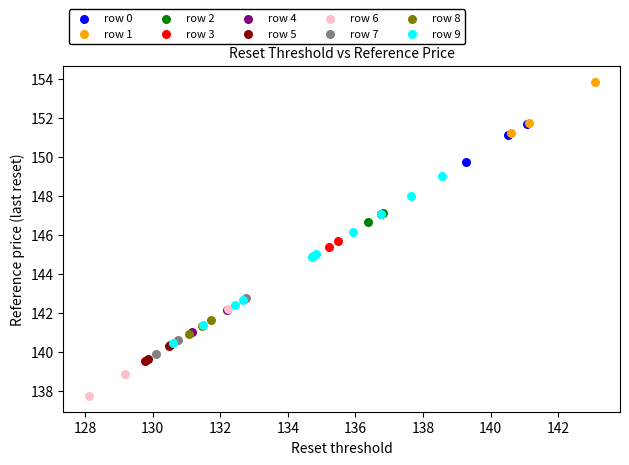

Which series has the largest Y range (max minus min)?

row 9